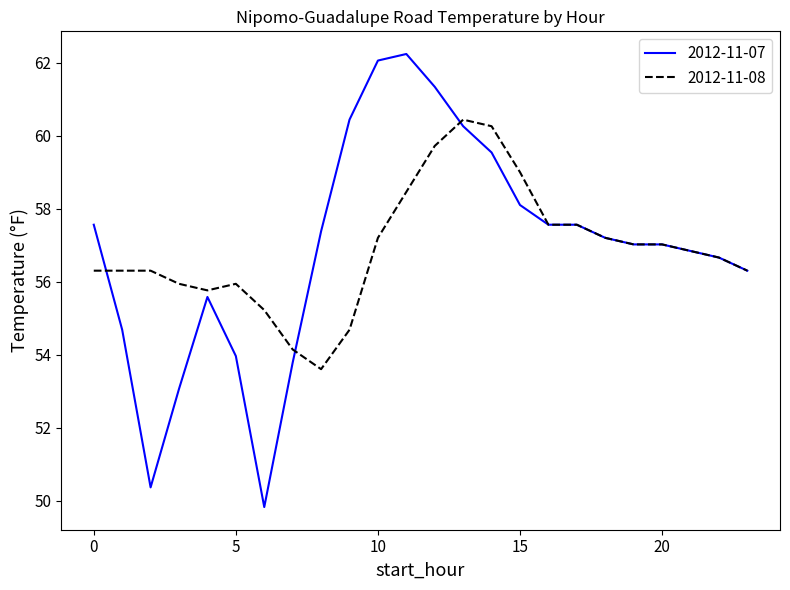

Rank the series by their maximum value, from lowest to highest.

2012-11-08, 2012-11-07